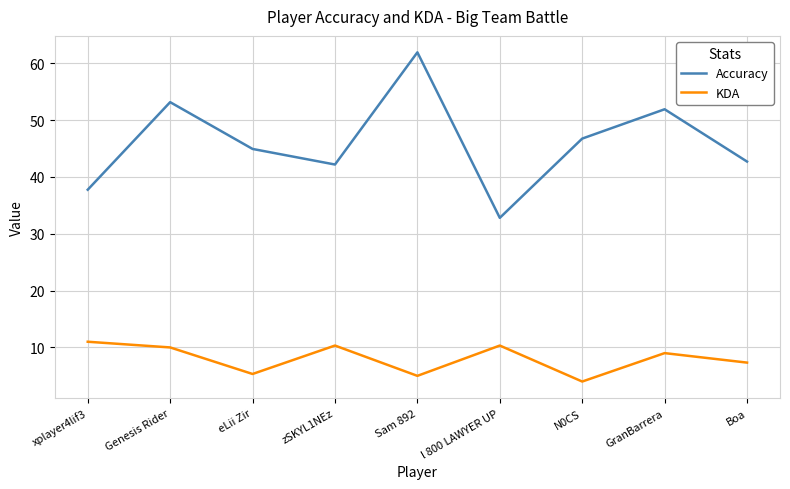

True or false: KDA and Accuracy intersect in this chart.

False